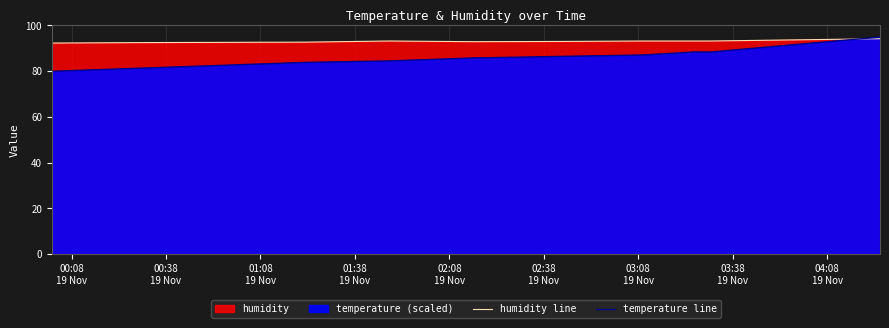

The temperature line series shows 151.3 at 10. True or false?

False